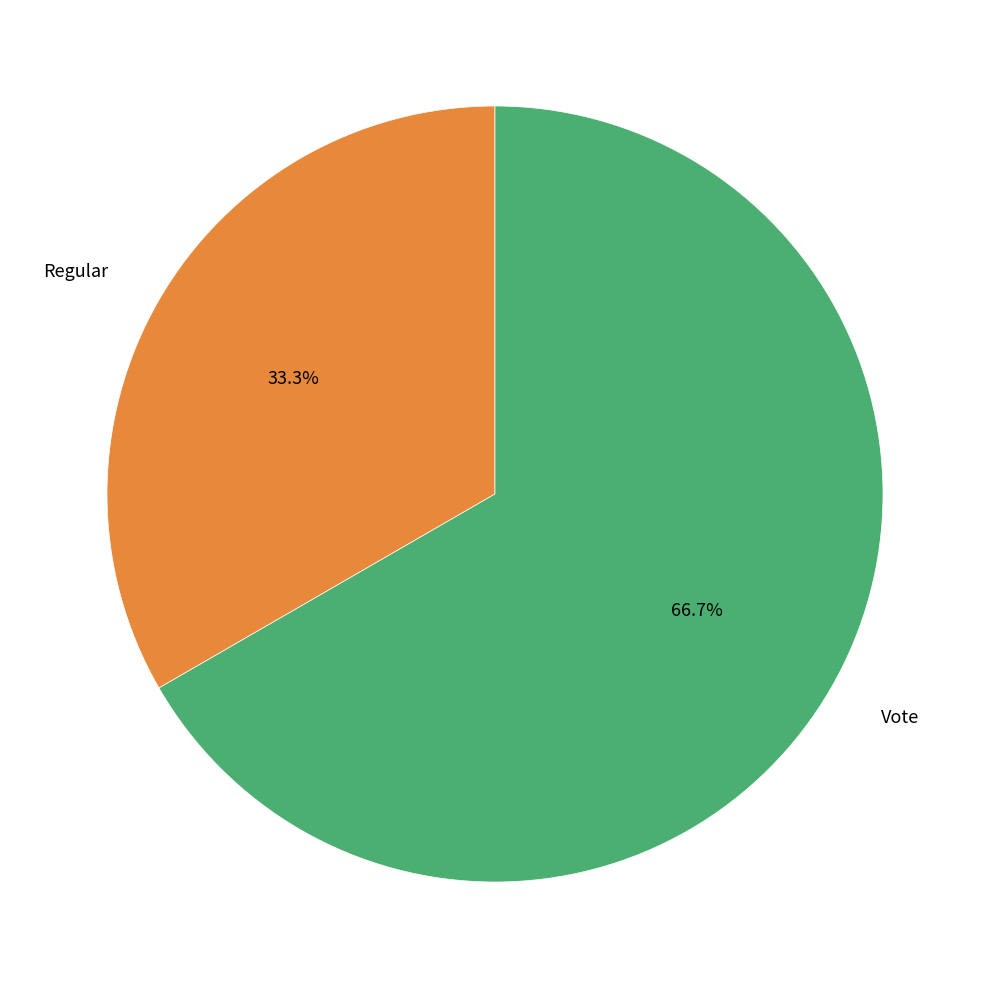

Do Vote and Regular together represent more than half of the pie?

Yes